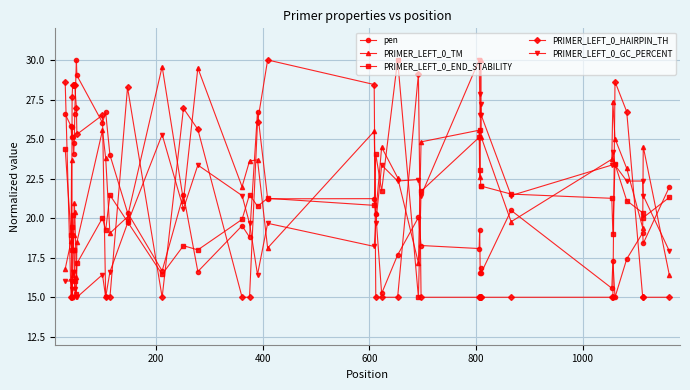

What is the value of the PRIMER_LEFT_0_TM point at the 28th from the left?

25.6